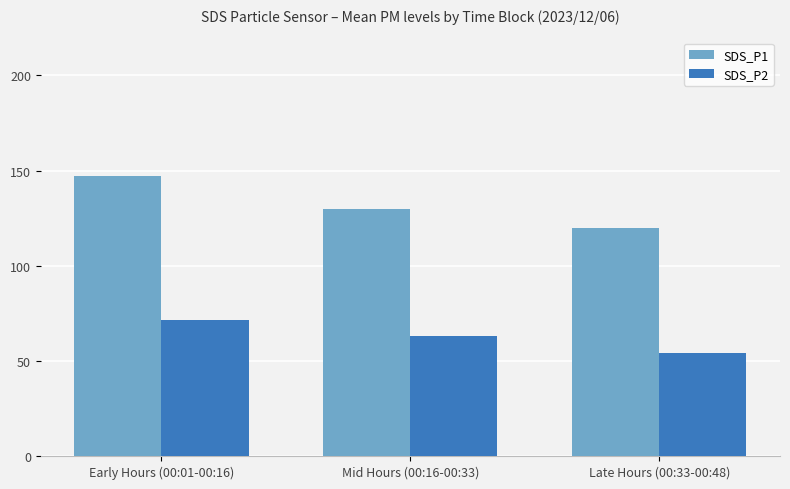

What is the label of the 2nd bar from the right?

Mid Hours (00:16-00:33)